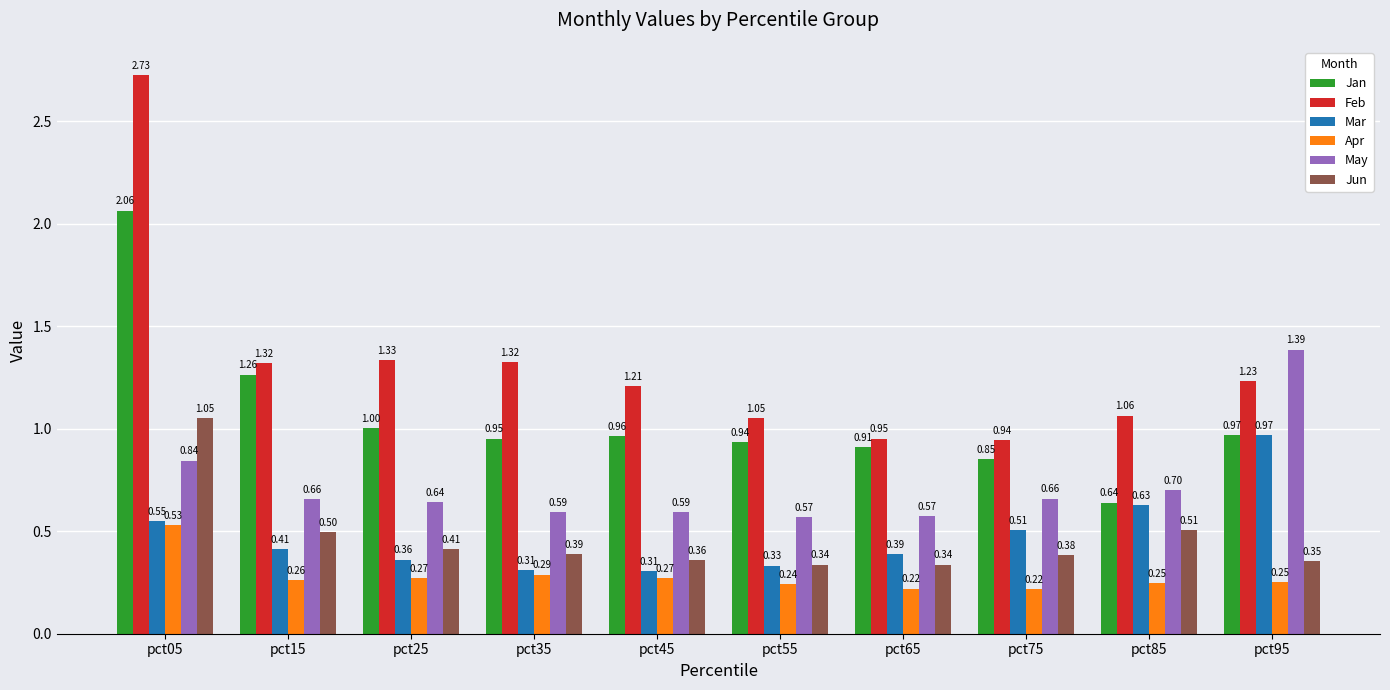

How many distinct data groups are displayed?

6